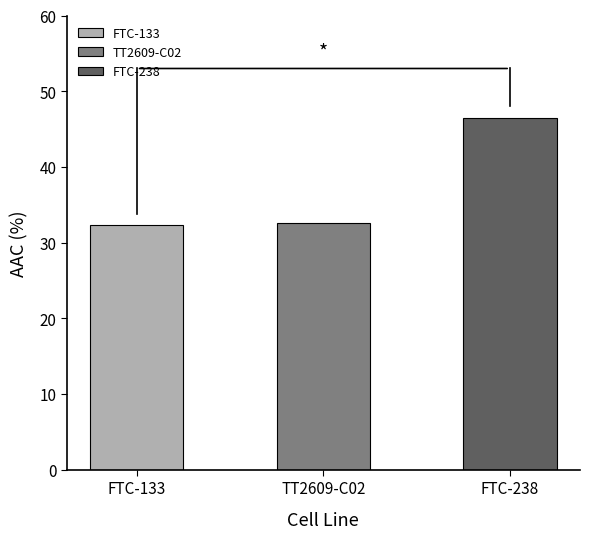

Reading left to right, what are all the values shown in this chart?

FTC-133=32.3	TT2609-C02=32.6	FTC-238=46.5